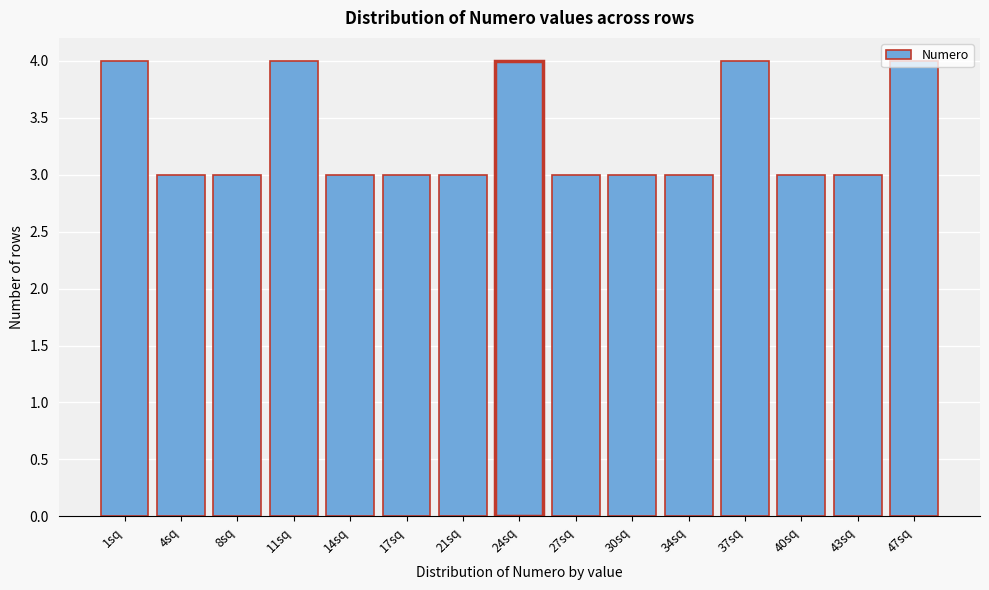

Is it true that the value at 37sq is 2?

False